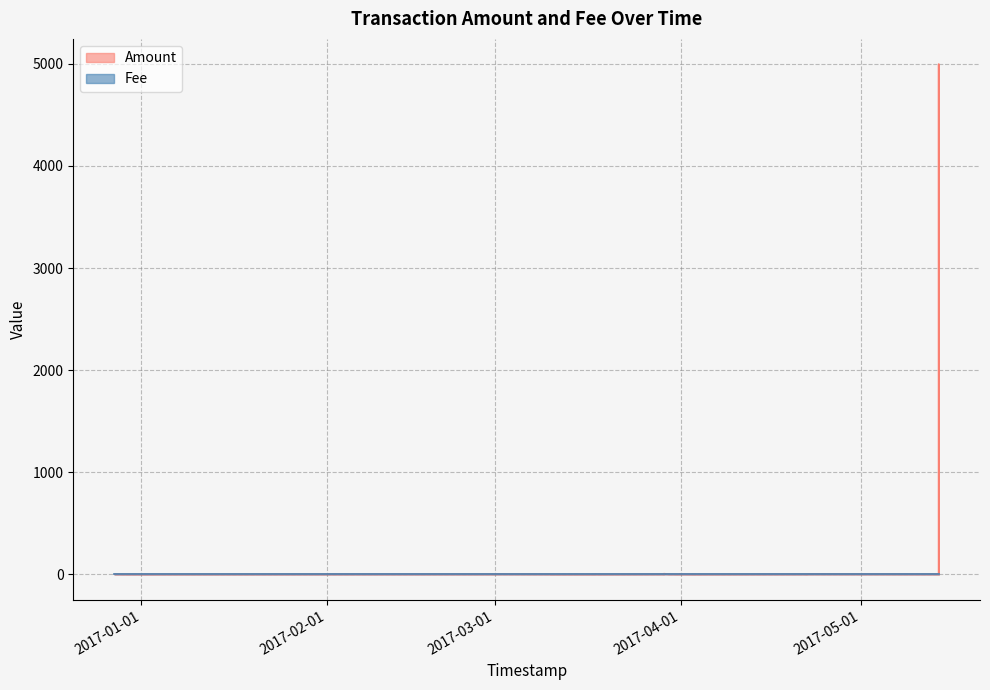

What is the average value?

1.0